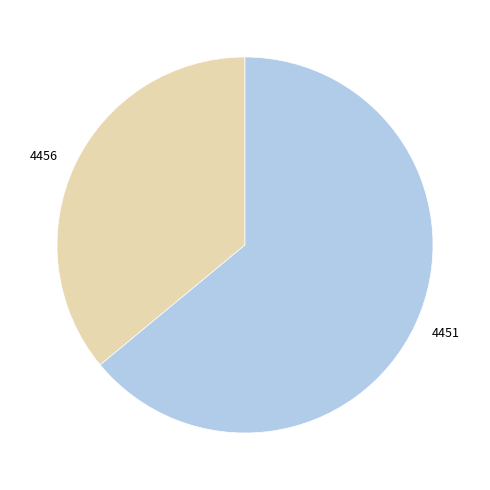

How many segments does this pie chart have?

2